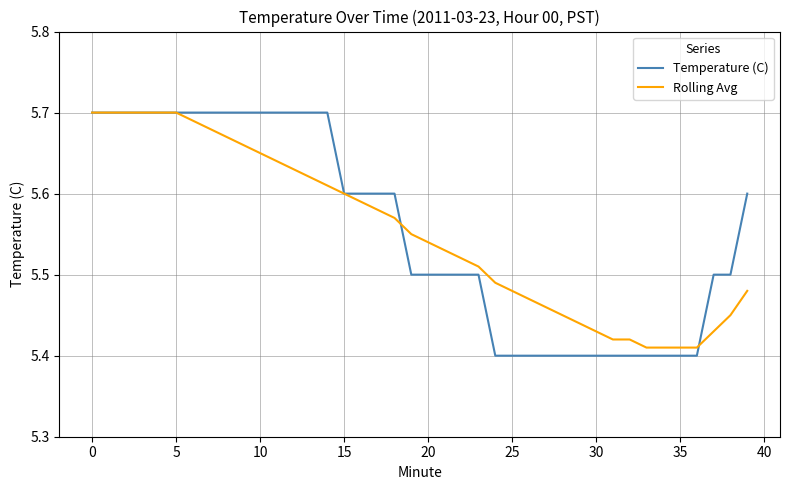

Which series has the widest spread of values?

Temperature (C)